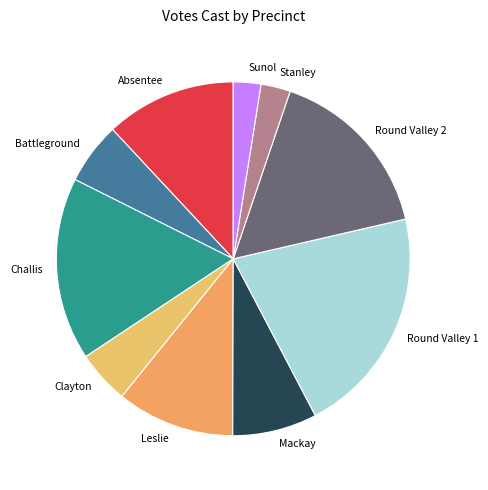

Which slice is the largest?

Round Valley 1